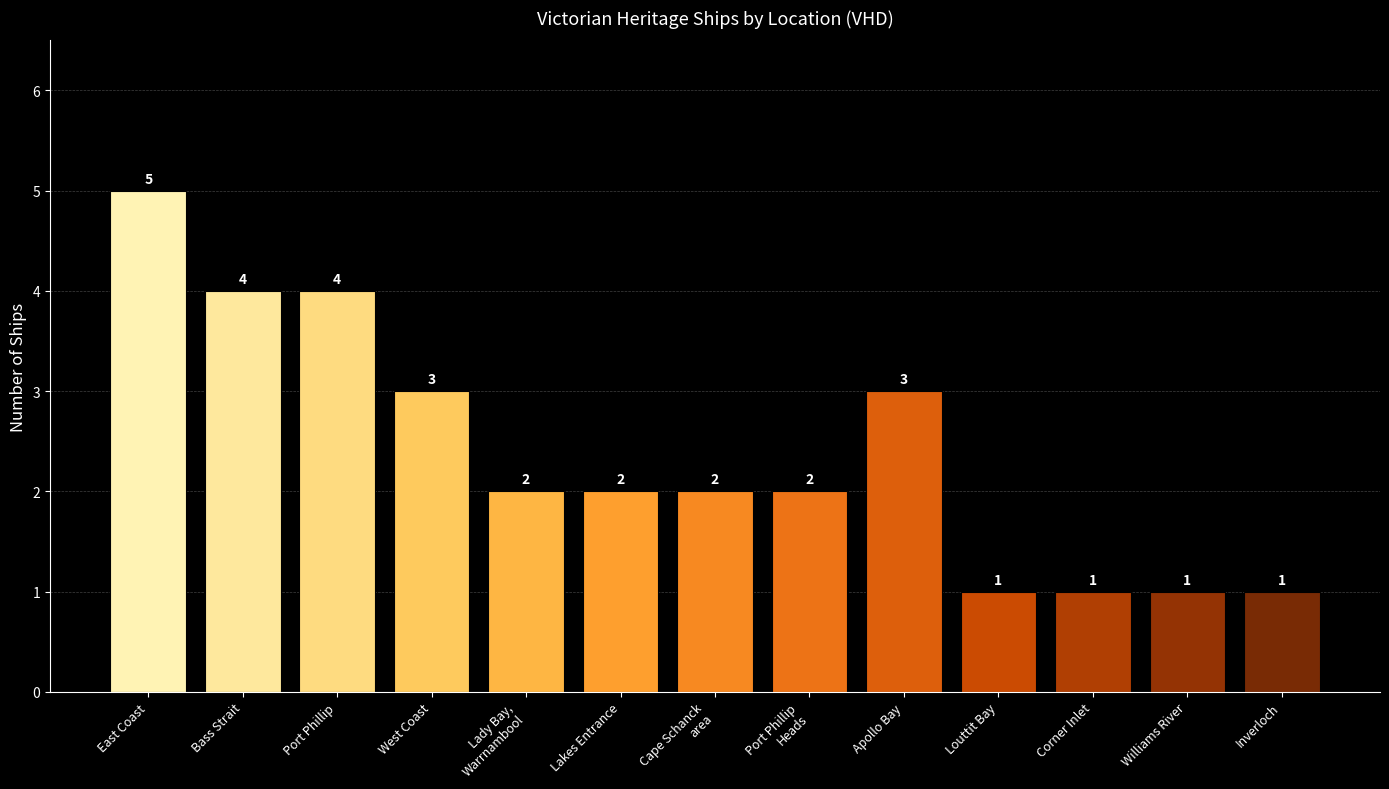

Is it true that the value at Bass Strait is 4?

True